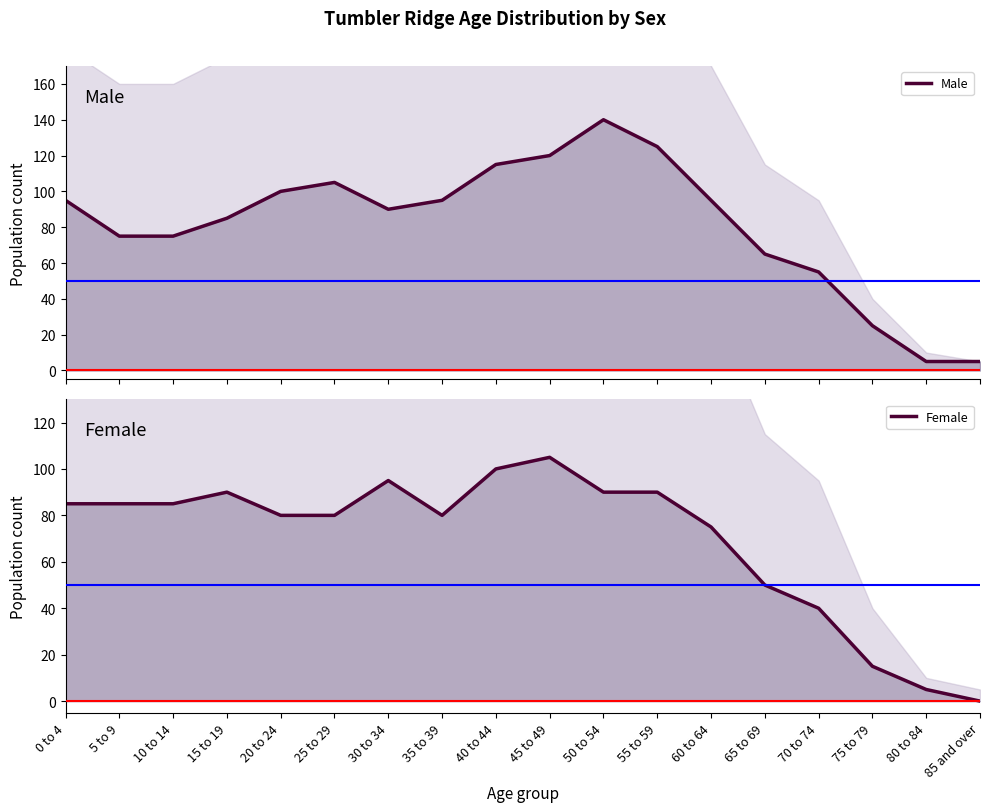

At which label does Female reach its peak?

45 to 49